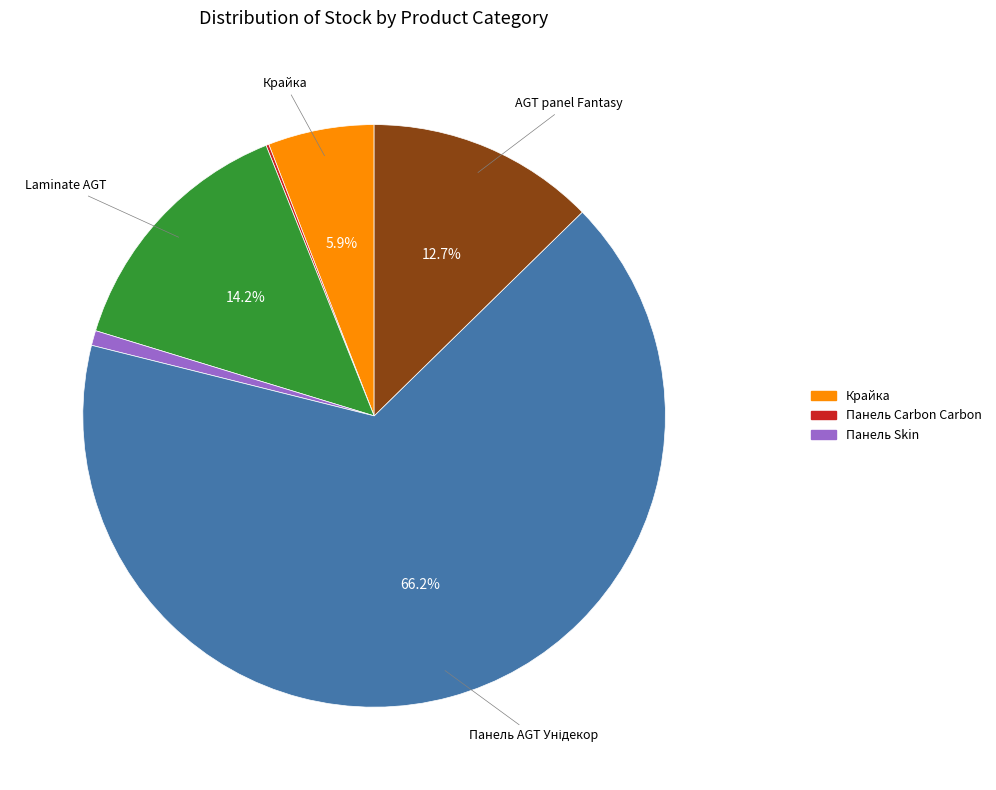

Is there any slice that represents more than half of the pie?

Yes